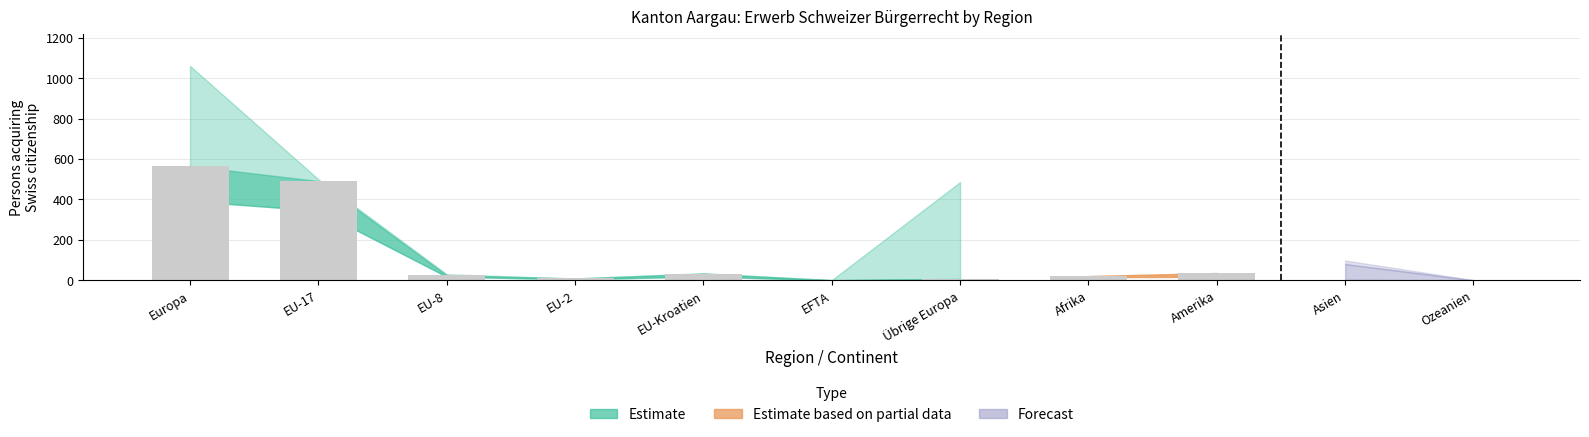

Rank the categories by Ordentliche (Estimate lower) value from highest to lowest.

Europa, EU-17, EU-Kroatien, EU-8, EU-2, Übrige Europa, Amerika, Asien, EFTA, Afrika, Ozeanien